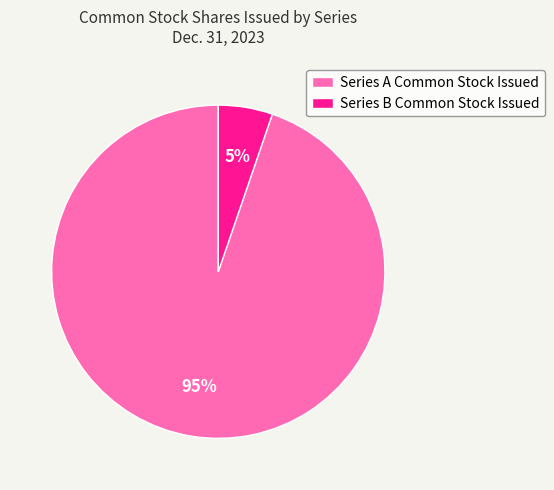

Which category has the smallest portion of the pie?

Series B Common Stock Issued